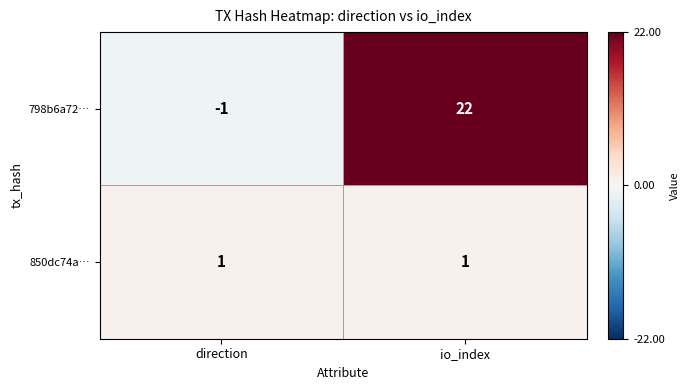

Reading right to left, extract all data points from this chart.

798b6a72…: io_index=22	direction=-1
850dc74a…: io_index=1	direction=1